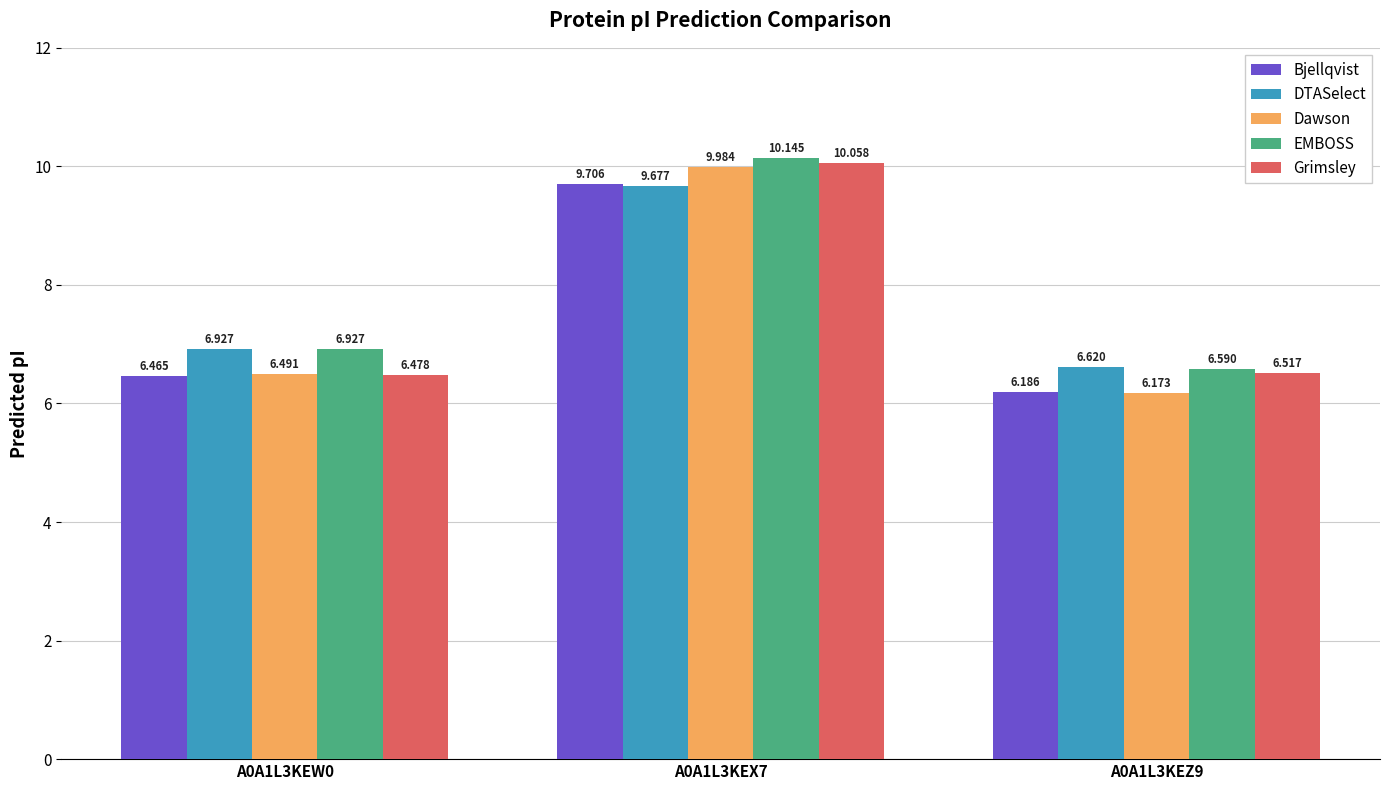

At A0A1L3KEZ9, list the series in order from smallest to largest.

Dawson, Bjellqvist, Grimsley, EMBOSS, DTASelect